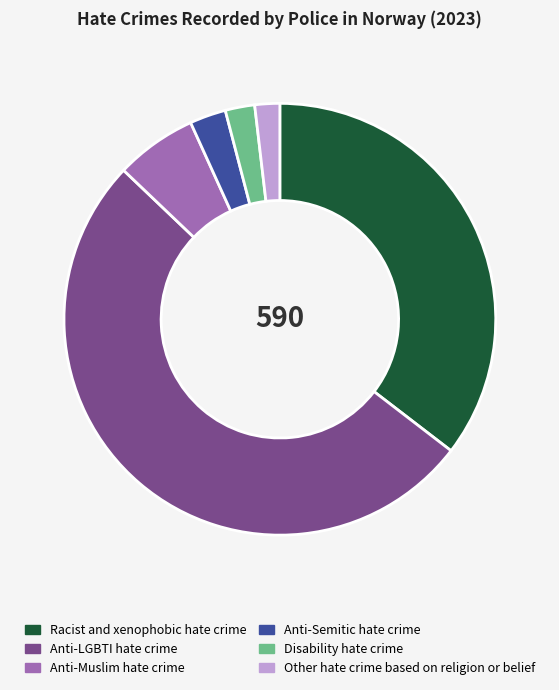

Approximately how many times larger is the value at Other hate crime based on religion or belief compared to Disability hate crime?

0.8